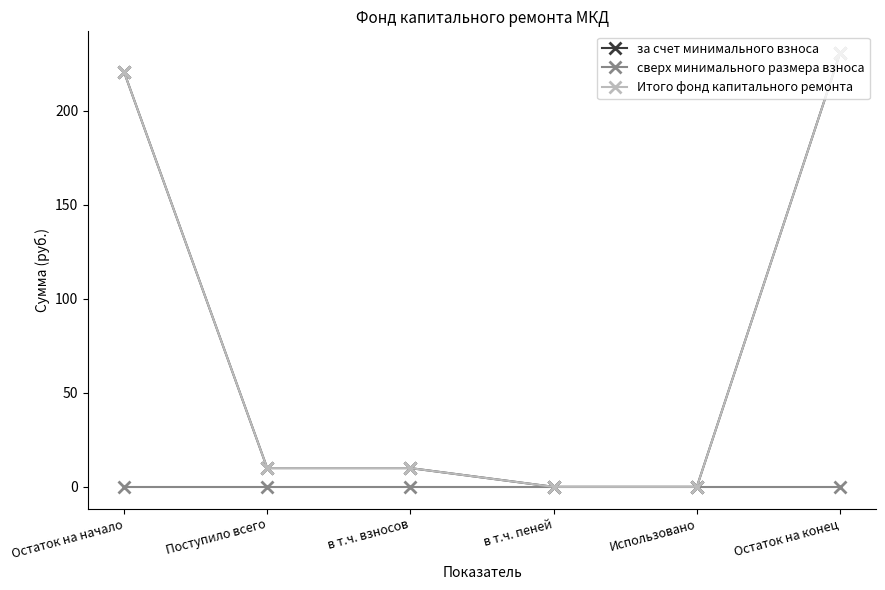

Between Остаток на конец and Остаток на начало, which is larger?

Остаток на конец